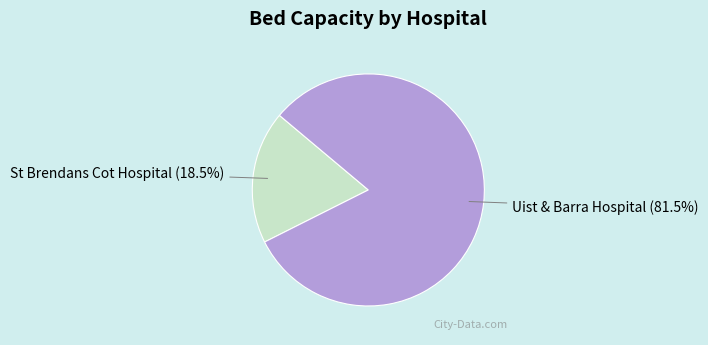

Rank the categories by value from lowest to highest.

St Brendans Cot Hospital, Uist & Barra Hospital